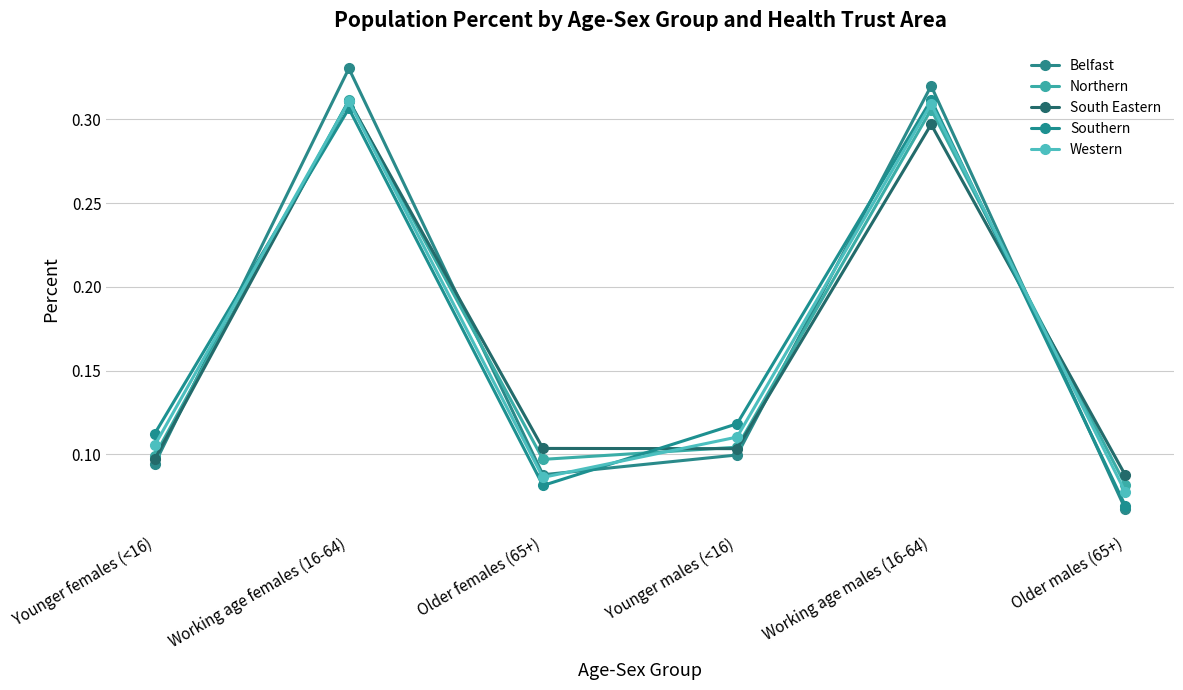

Between Working age males (16-64) and Older females (65+), which is larger?

Working age males (16-64)